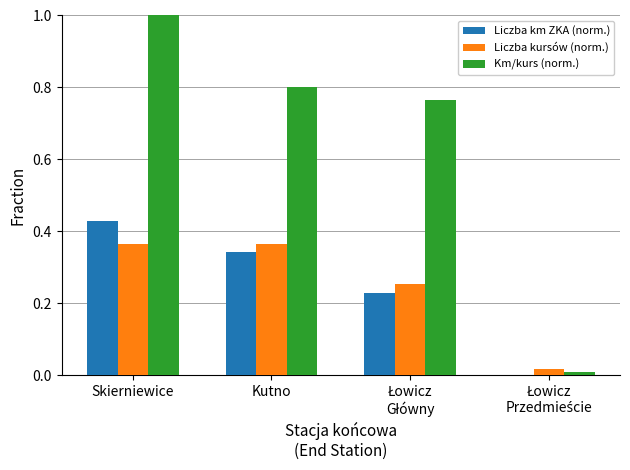

What is the sum of all Liczba km ZKA (norm.) values?

1.0